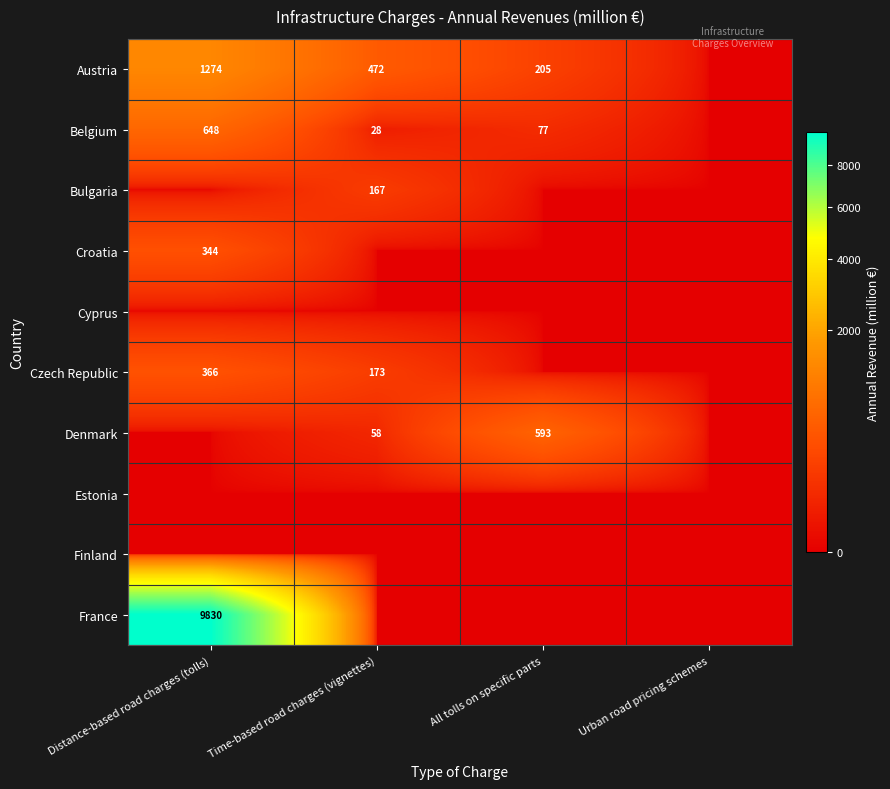

True or false: Austria has a value of 1725 at Distance-based road charges (tolls).

False